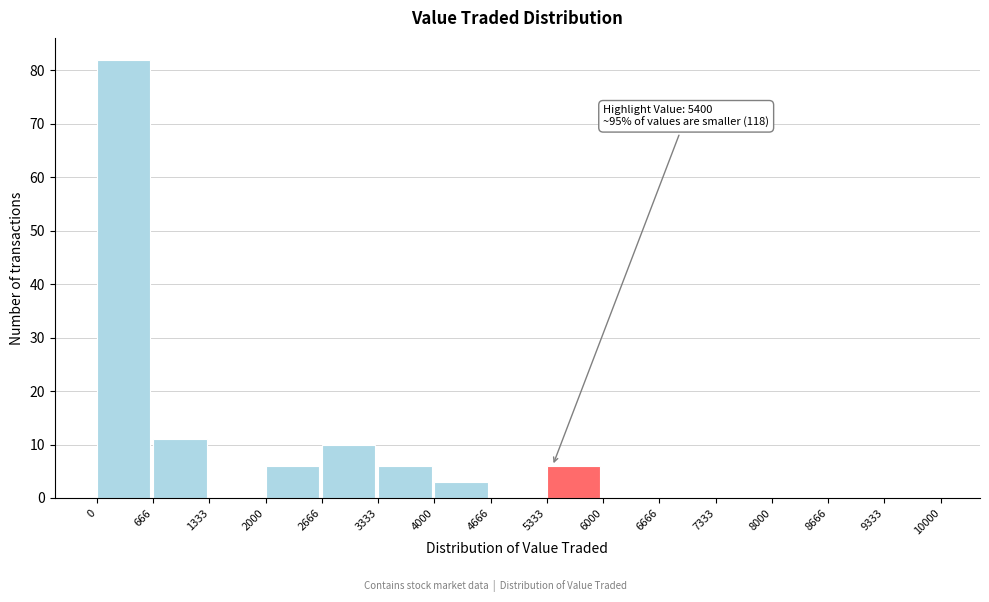

Over which range of the x-axis is the bar tallest?

0 to 666